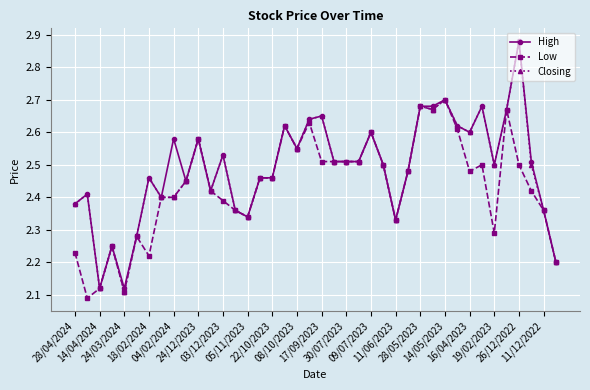

At how many categories does at least one series exceed 2?

40